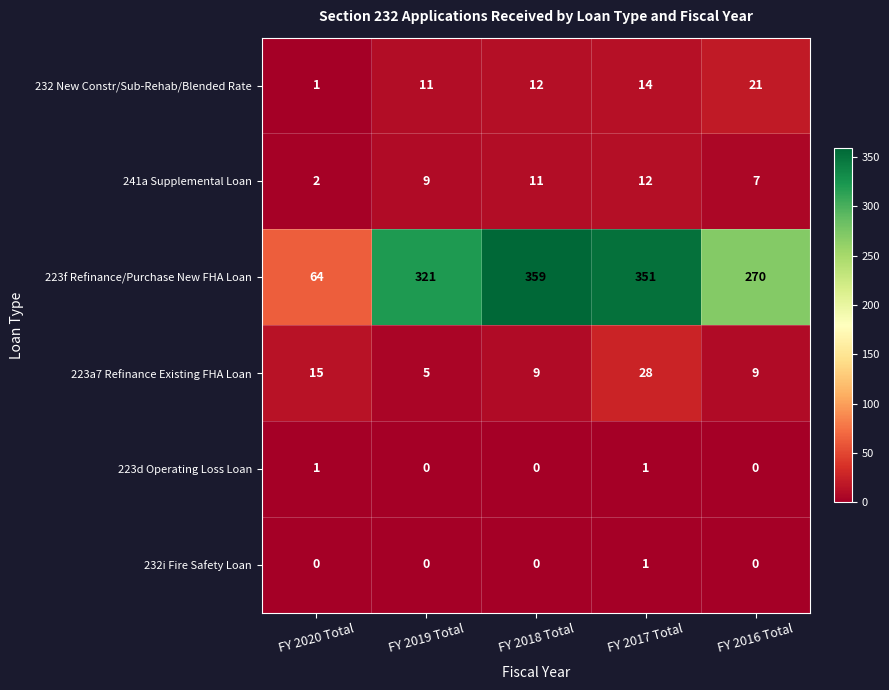

What is the difference between the 241a Supplemental Loan values at FY 2018 Total and FY 2016 Total?

4